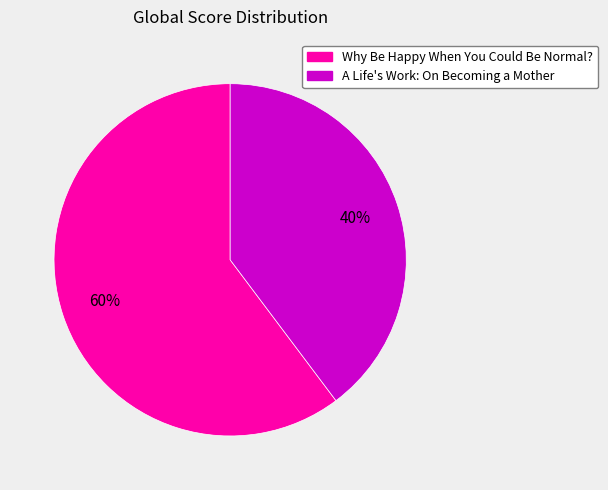

What is the ratio of the value at A Life's Work: On Becoming a Mother to the value at Why Be Happy When You Could Be Normal??

0.7